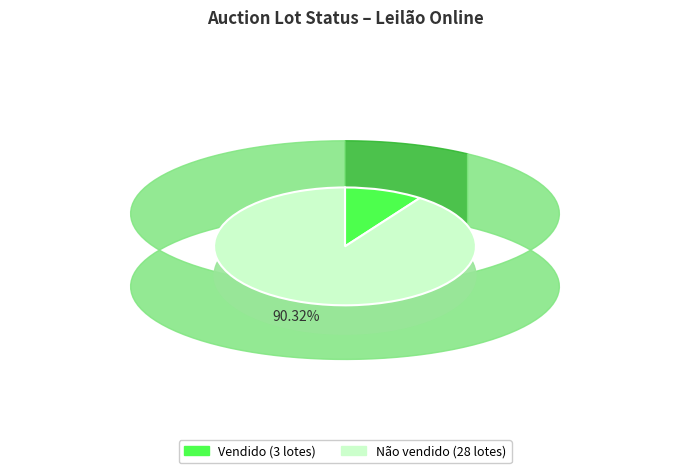

What percentage is the Não vendido slice, to the nearest percent?

90%